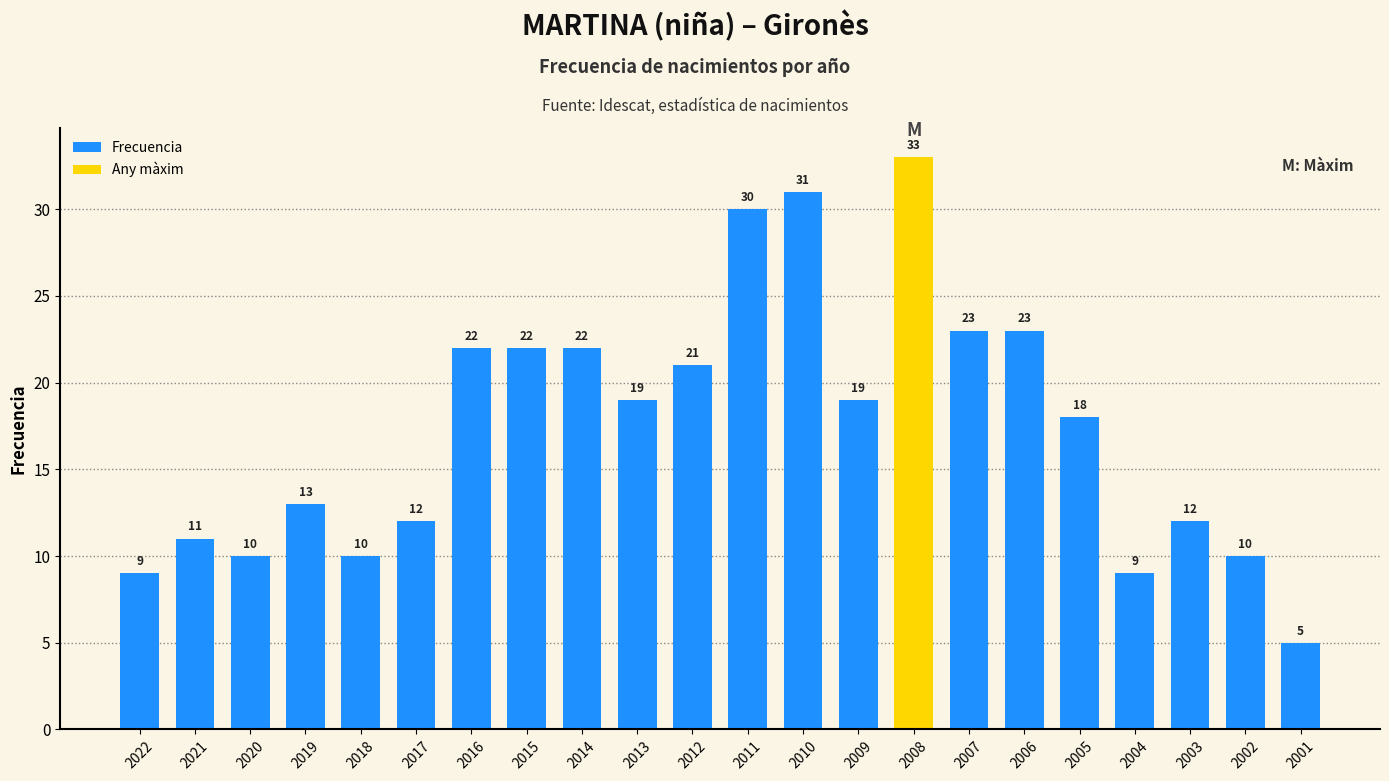

Reading left to right, transcribe all the data shown in this chart.

2022=9	2021=11	2020=10	2019=13	2018=10	2017=12	2016=22	2015=22	2014=22	2013=19	2012=21	2011=30	2010=31	2009=19	2008=33	2007=23	2006=23	2005=18	2004=9	2003=12	2002=10	2001=5